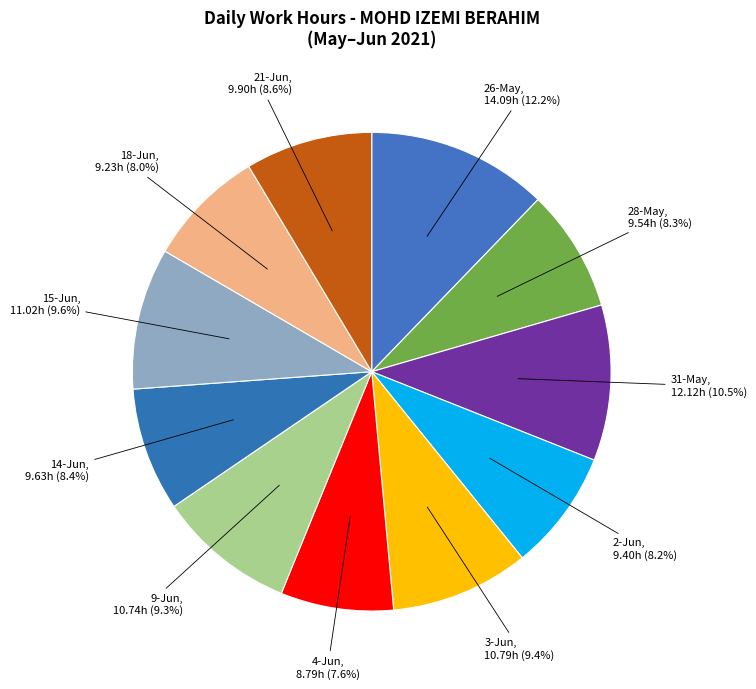

The 31-May slice represents 23% of the pie. True or false?

False